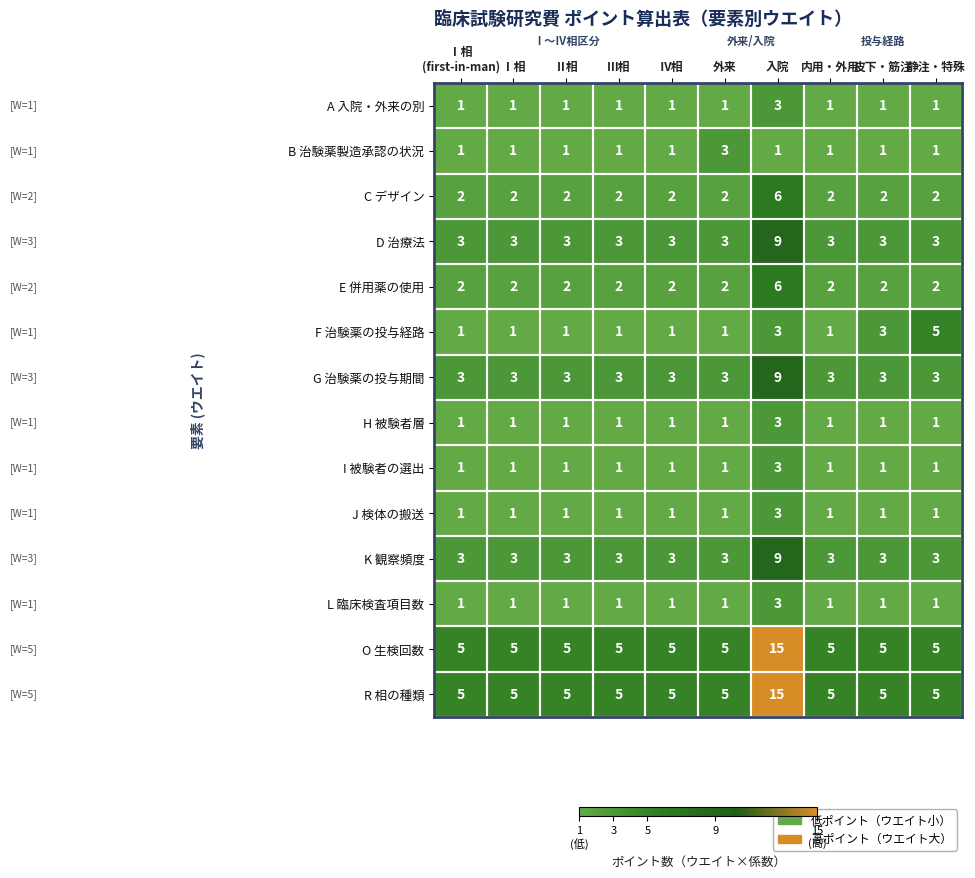

Is the value of I 被験者の選出 at Ⅰ相 greater than the value of K 観察頻度 at Ⅲ相?

No